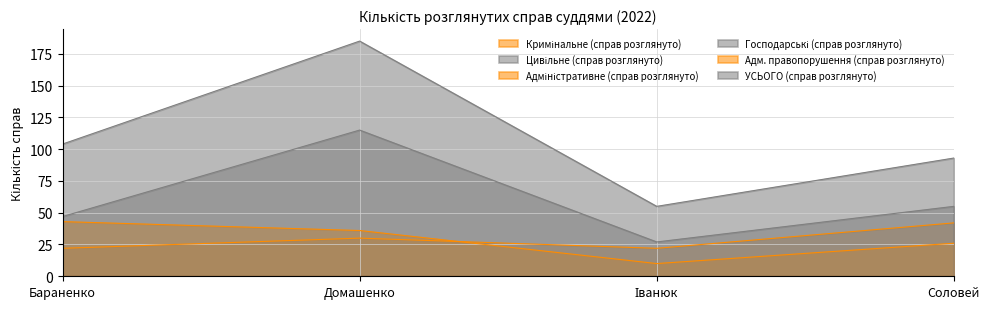

Is it true that Цивільне (справ розглянуто) equals 23 at Бараненко?

False